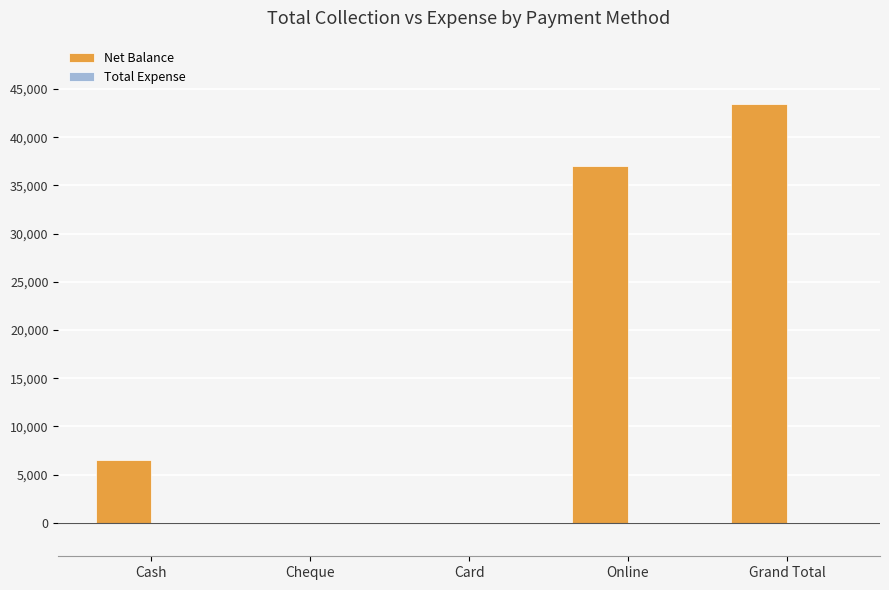

Are the bars horizontal?

No